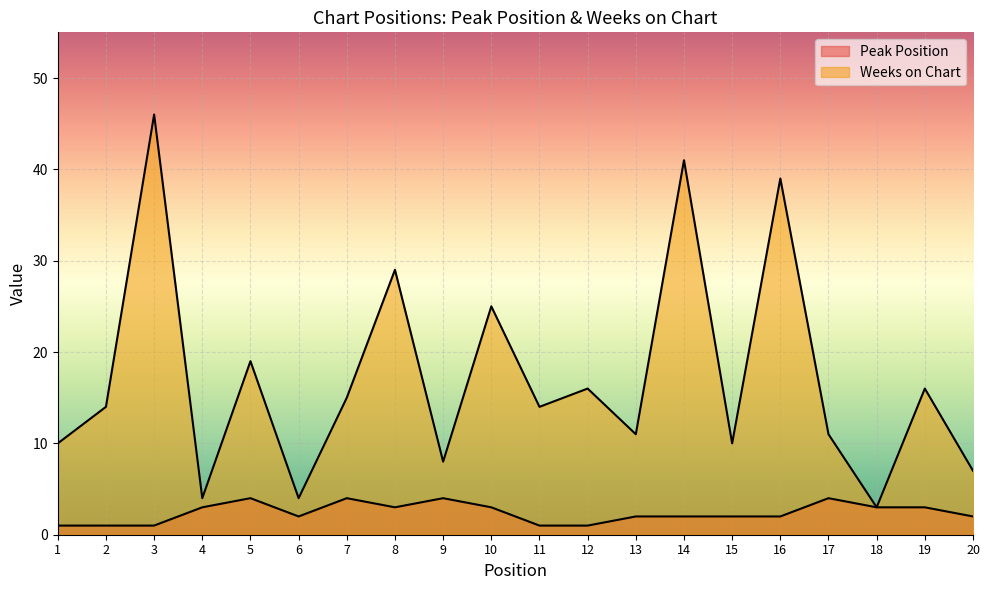

What is the total value across all series at 15?

12